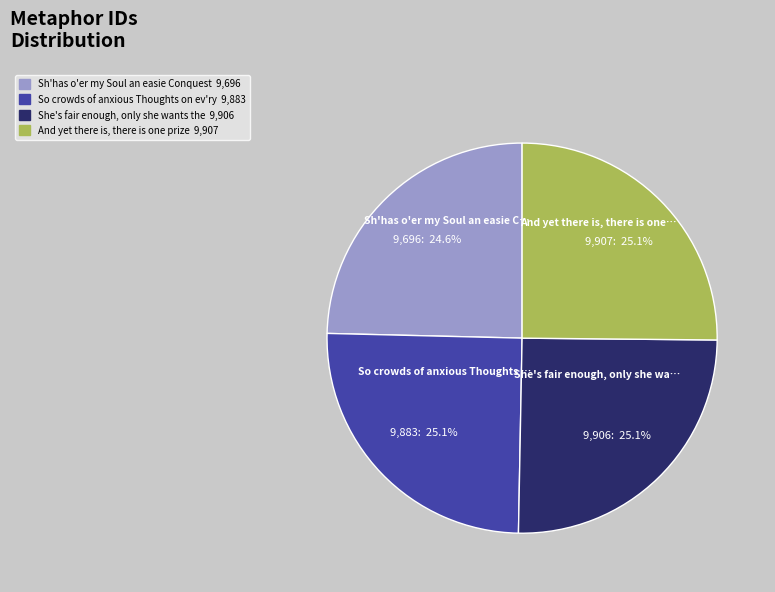

How much of the chart is everything except She's fair enough, only she wants the?

74.9%